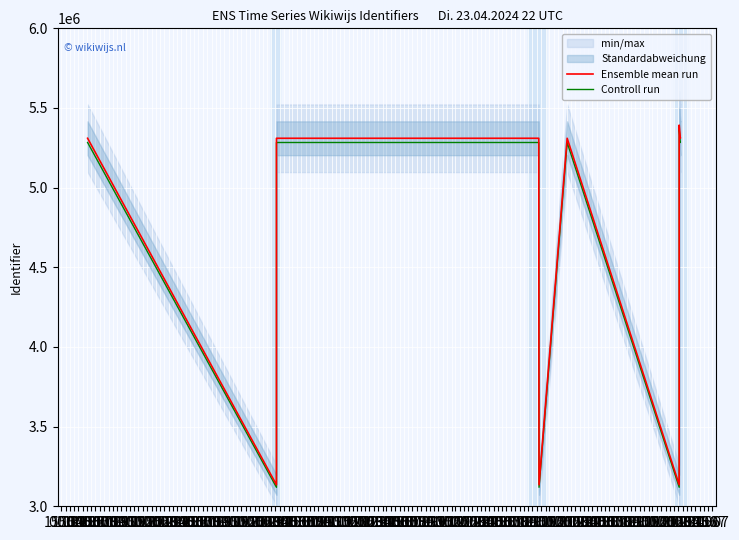

What is the minimum value shown in the chart?

3119022.5